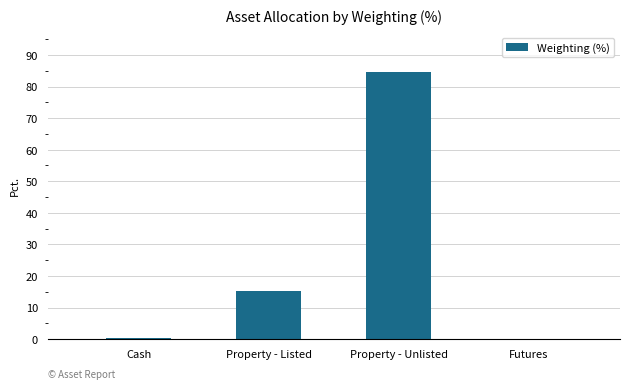

Count the number of data series in this chart.

1